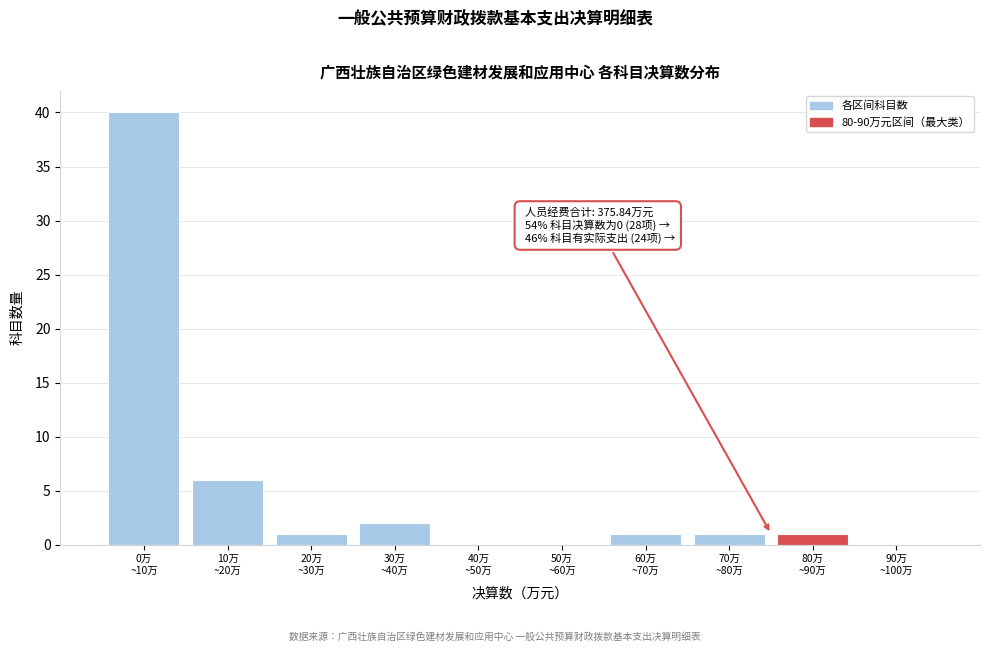

What is the sum of all values?

52